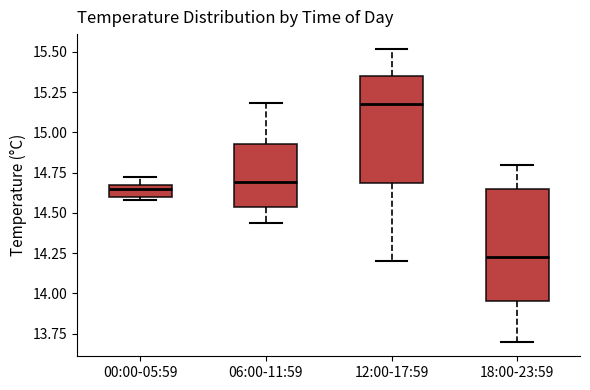

Which box has the lowest median line?

18:00-23:59